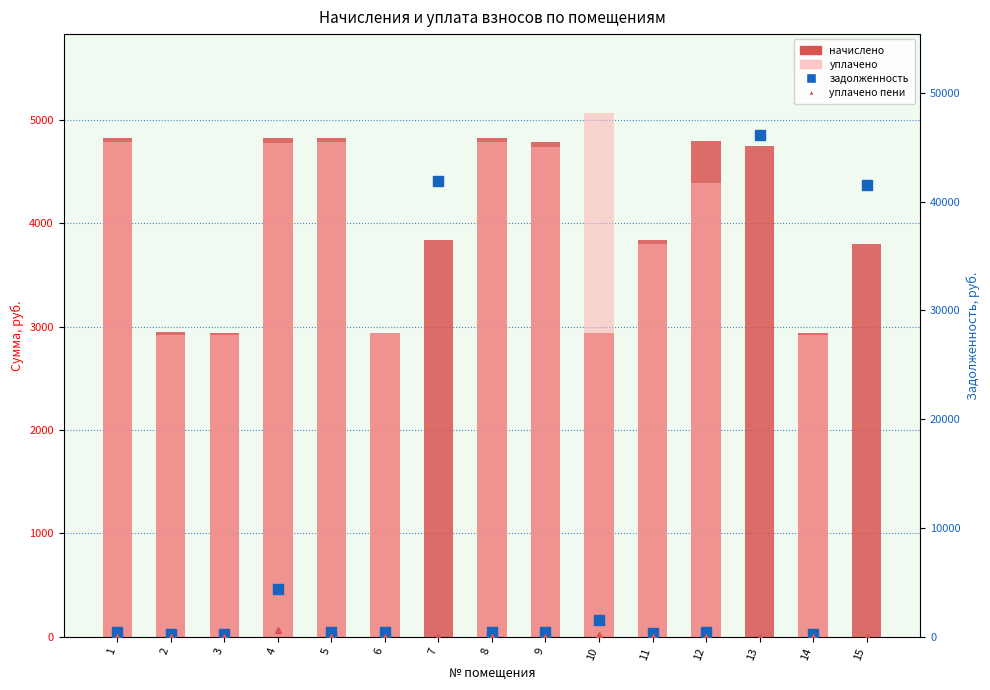

Between 7 and 9, which series saw the biggest shift?

задолженность